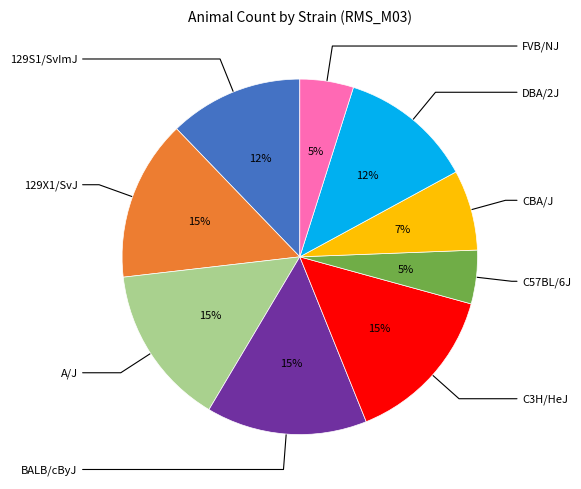

Does any single category account for the majority?

No